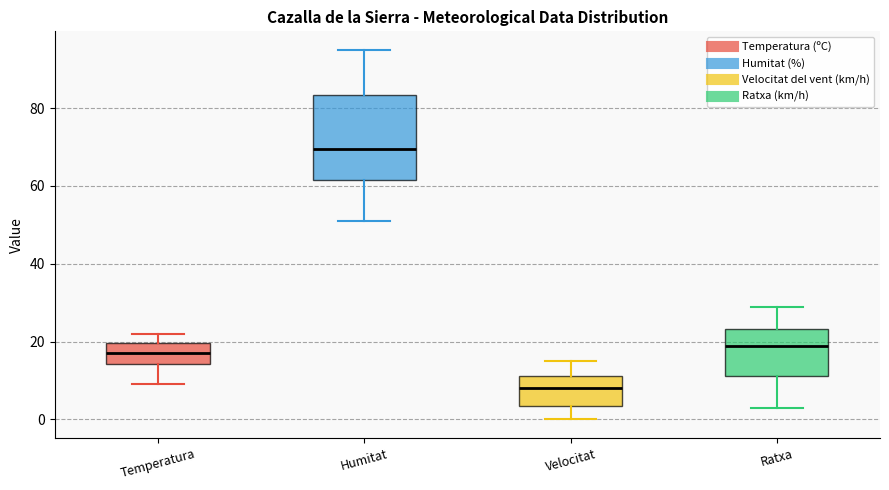

Which box has the highest median line?

Humitat